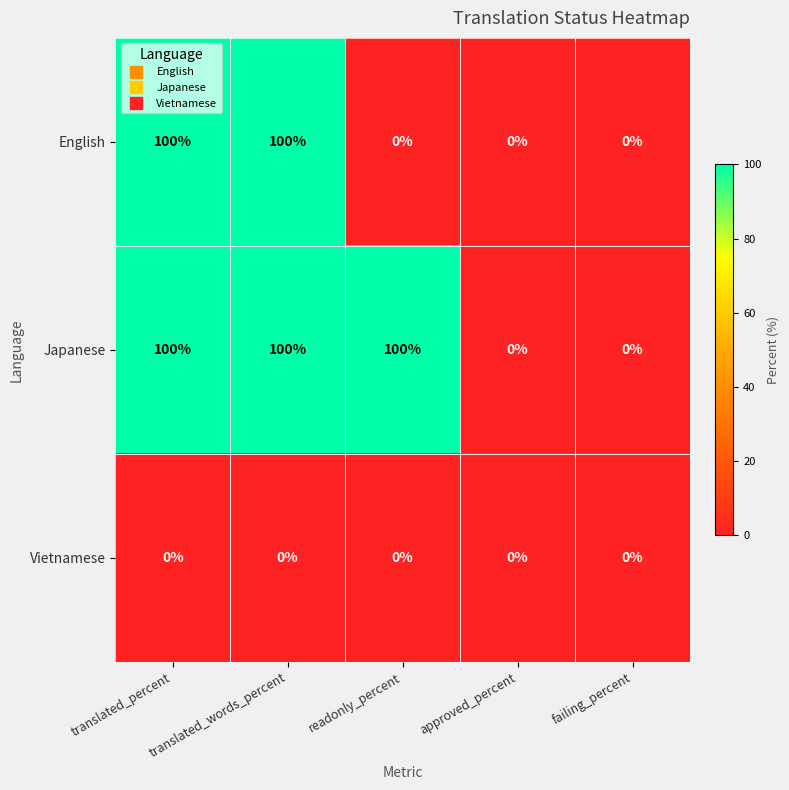

Which series has the largest total across all categories?

Japanese